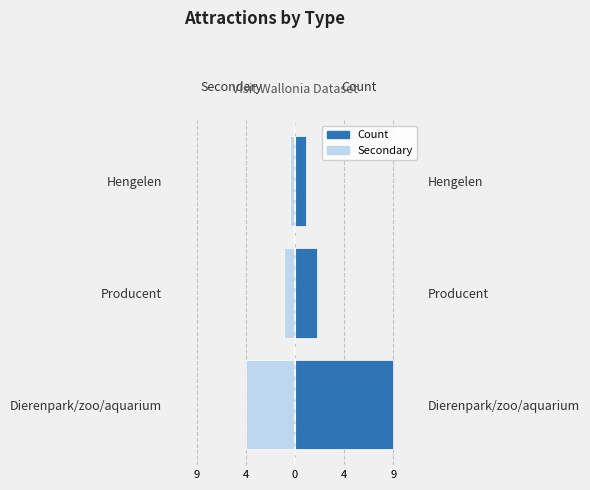

What is the difference between the highest and lowest values at Hengelen?

1.5